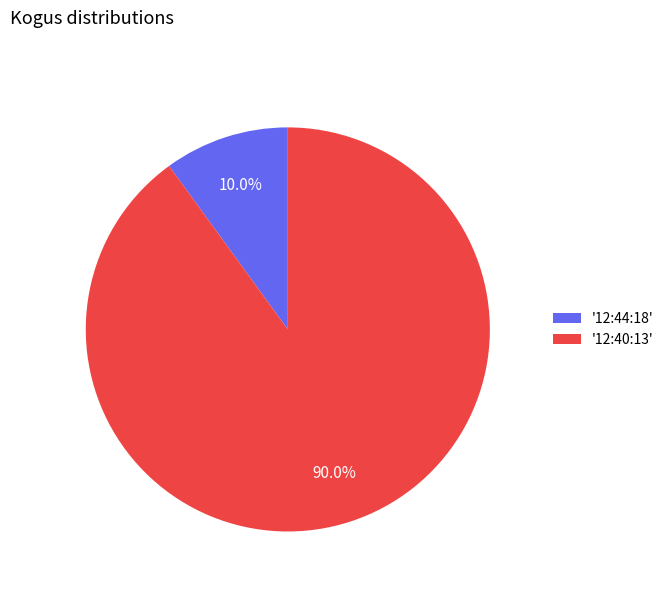

Which has a higher value, '12:40:13' or '12:44:18'?

'12:40:13'